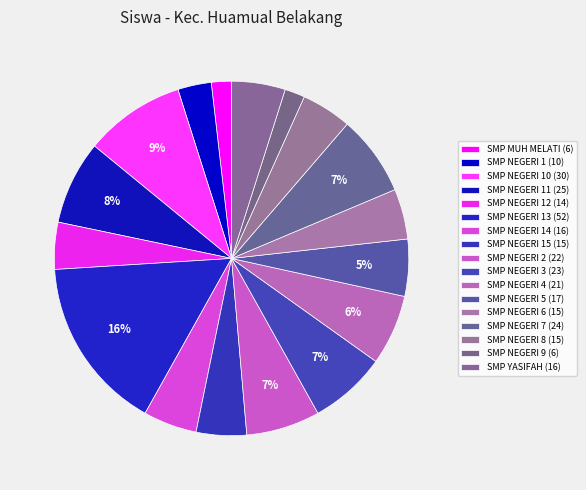

Count the number of slices in the pie.

17